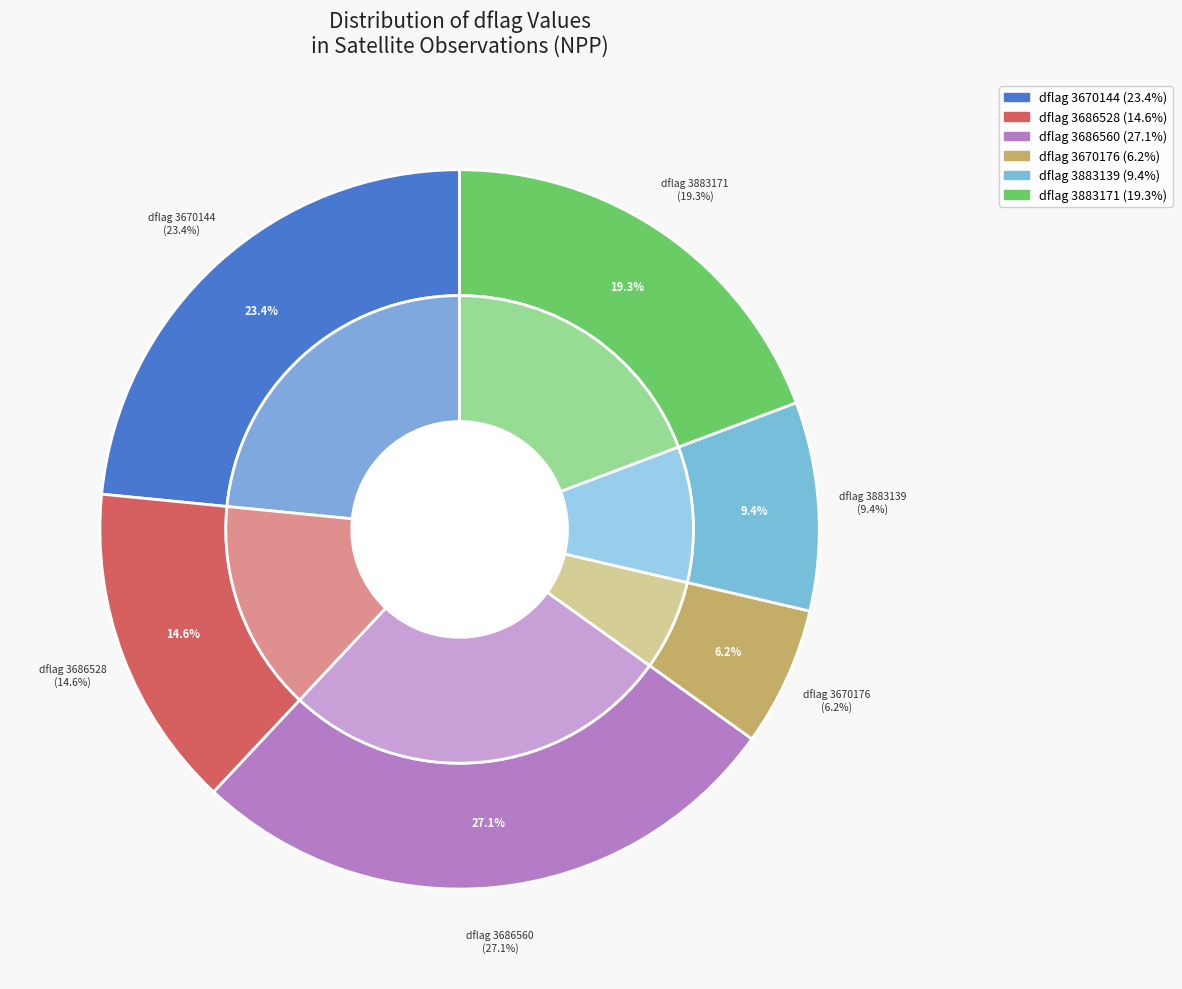

Is there a majority slice in this chart?

No